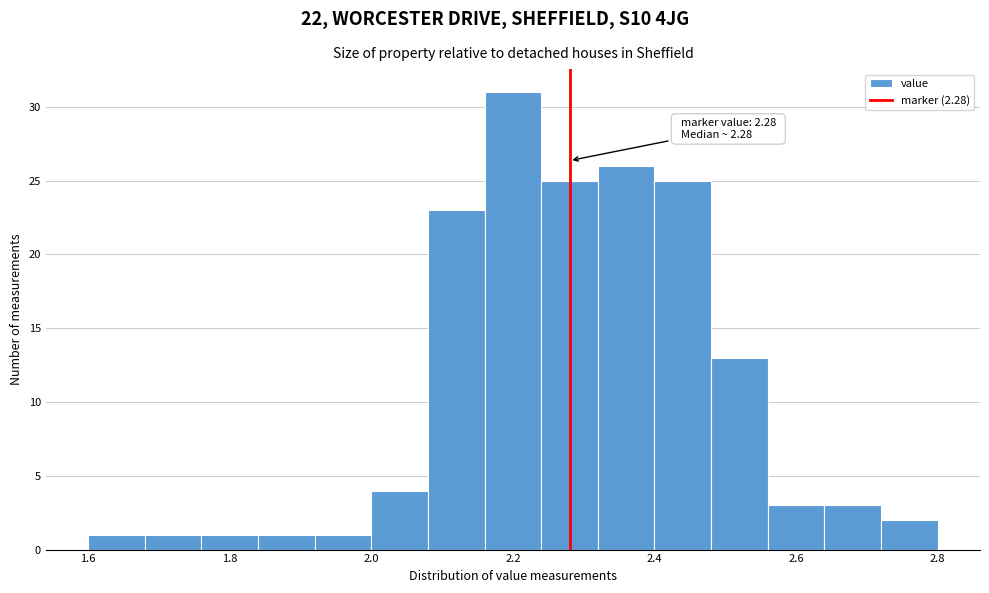

Over which range of the x-axis is the bar tallest?

2.16 to 2.24